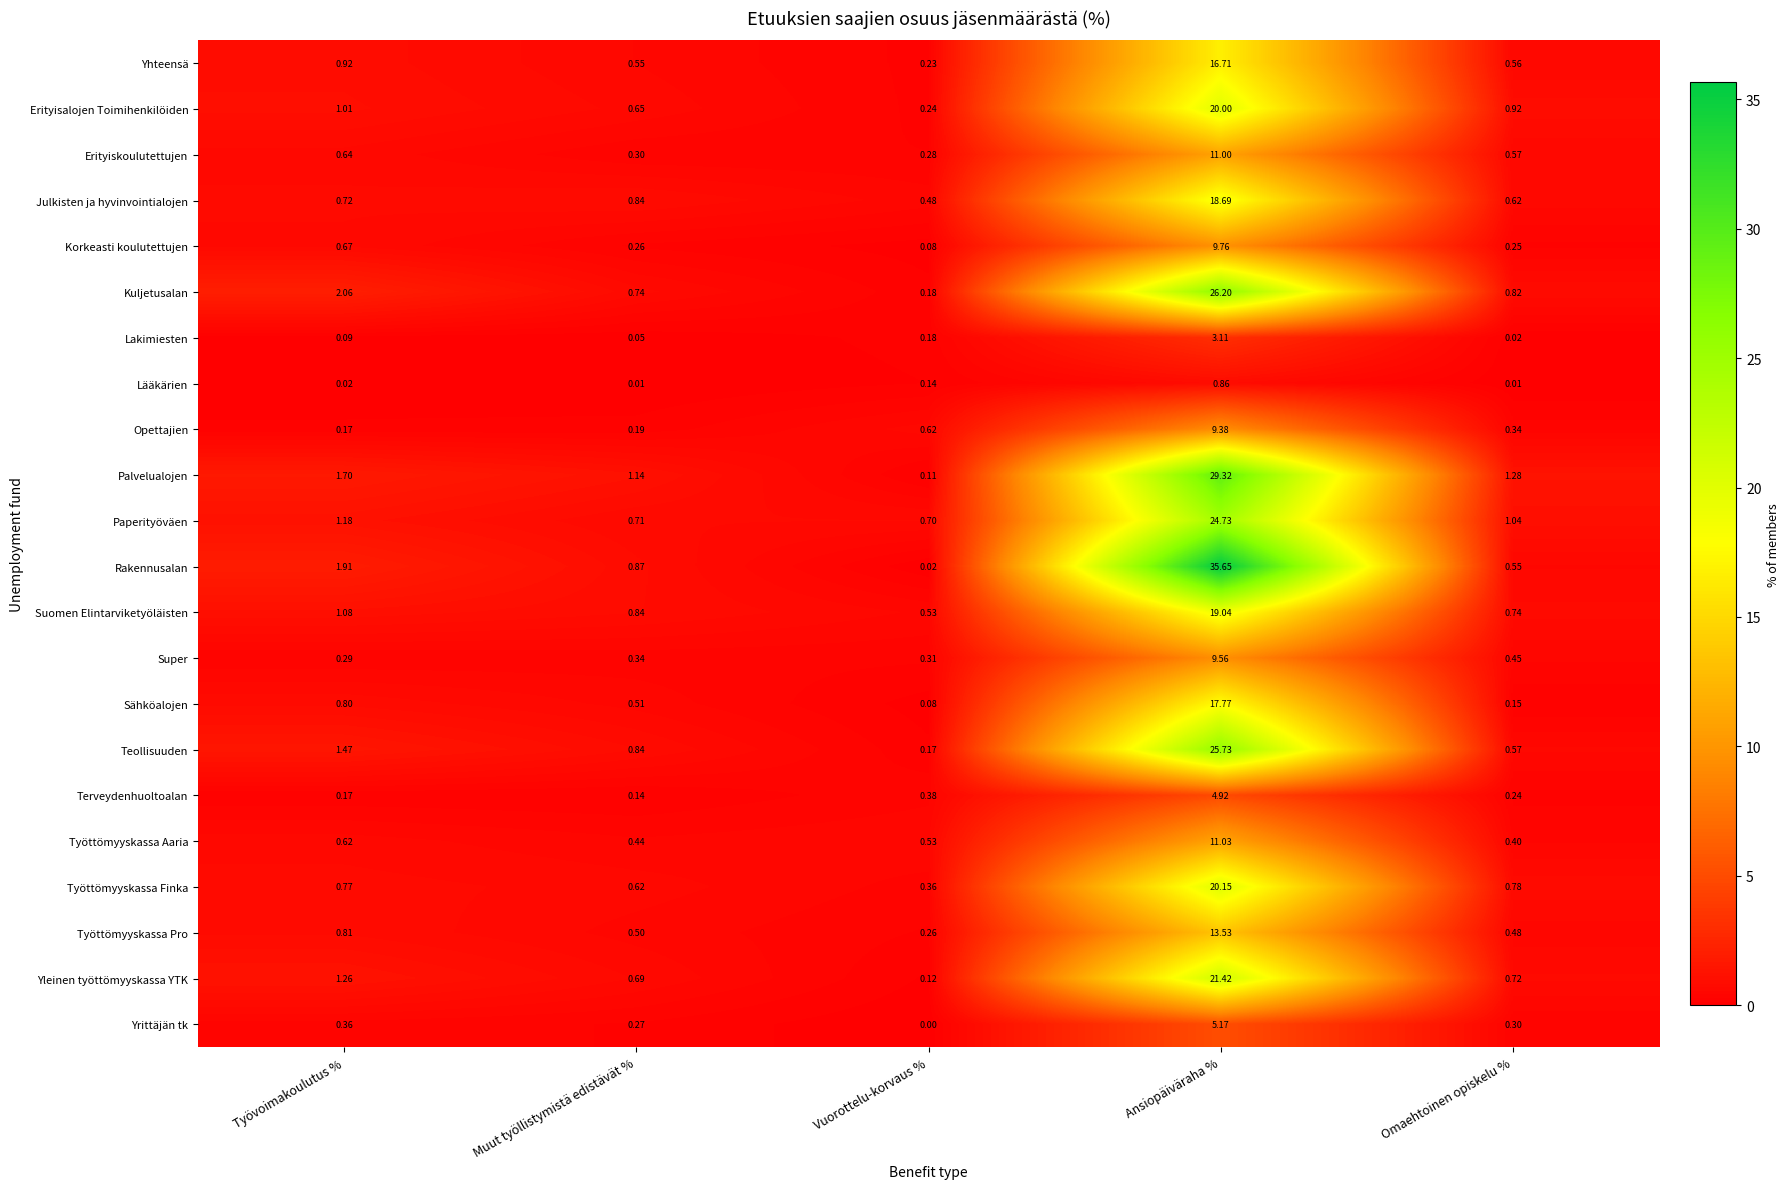

Rank the series by their maximum value, from lowest to highest.

Lääkärien, Lakimiesten, Terveydenhuoltoalan, Yrittäjän tk, Opettajien, Super, Korkeasti koulutettujen, Erityiskoulutettujen, Työttömyyskassa Aaria, Työttömyyskassa Pro, Yhteensä, Sähköalojen, Julkisten ja hyvinvointialojen, Suomen Elintarviketyöläisten, Erityisalojen Toimihenkilöiden, Työttömyyskassa Finka, Yleinen työttömyyskassa YTK, Paperityöväen, Teollisuuden, Kuljetusalan, Palvelualojen, Rakennusalan